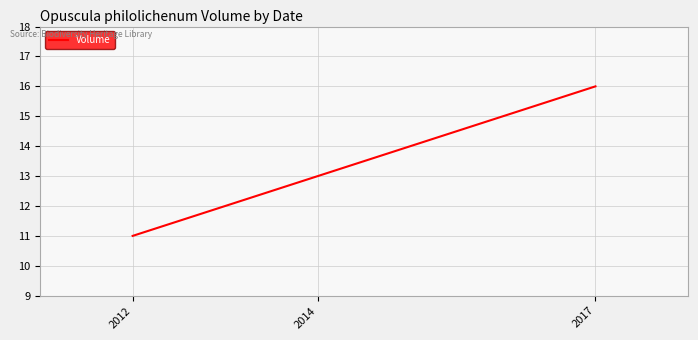

What is the minimum value shown in the chart?

11